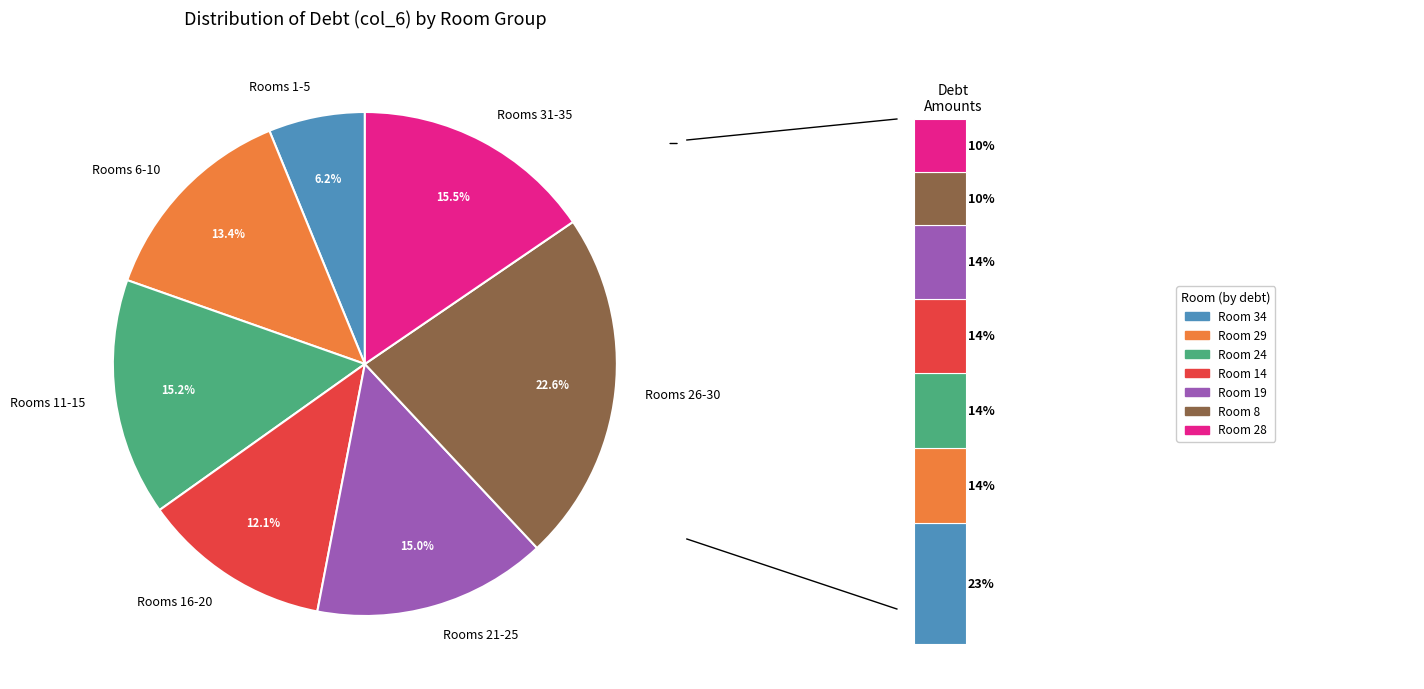

Which has a higher value, 8 or 4?

8